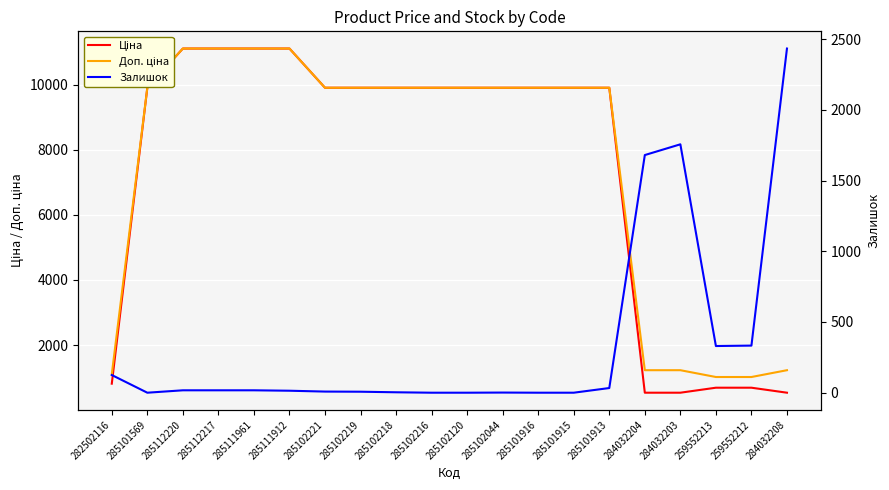

Rank the categories by Ціна value from lowest to highest.

284032204, 284032203, 284032208, 259552213, 259552212, 282502116, 285101569, 285102221, 285102219, 285102218, 285102216, 285102120, 285102044, 285101916, 285101915, 285101913, 285112220, 285112217, 285111961, 285111912